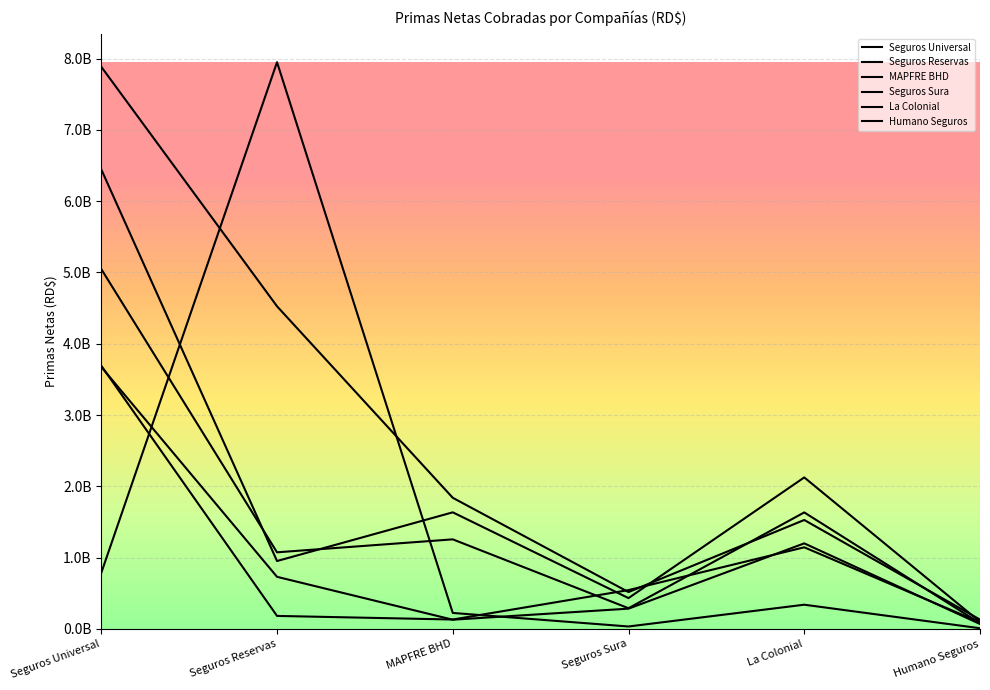

Reading left to right, transcribe all the data shown in this chart.

Seguros Universal: 7883705231.4	4524537091.8	1838867212.5	516625165.1	1527683194.1	130346007.8
Seguros Reservas: 6444360629.6	952051967.4	1634926535.1	432156936.6	2124492353.0	99311186.8
MAPFRE BHD: 5046429269.5	1074216279.6	1255892266.2	290164670.4	1633653141.3	79927150.8
Seguros Sura: 3691085902.1	182190891.3	131554569.4	544449451.4	1144399880.8	91964803.2
La Colonial: 3674500180.2	730386643.1	128913552.0	283975458.7	1199803545.5	68808911.5
Humano Seguros: 786110401.2	7948516830.1	223855623.6	33942396.1	339394679.3	9290970.3